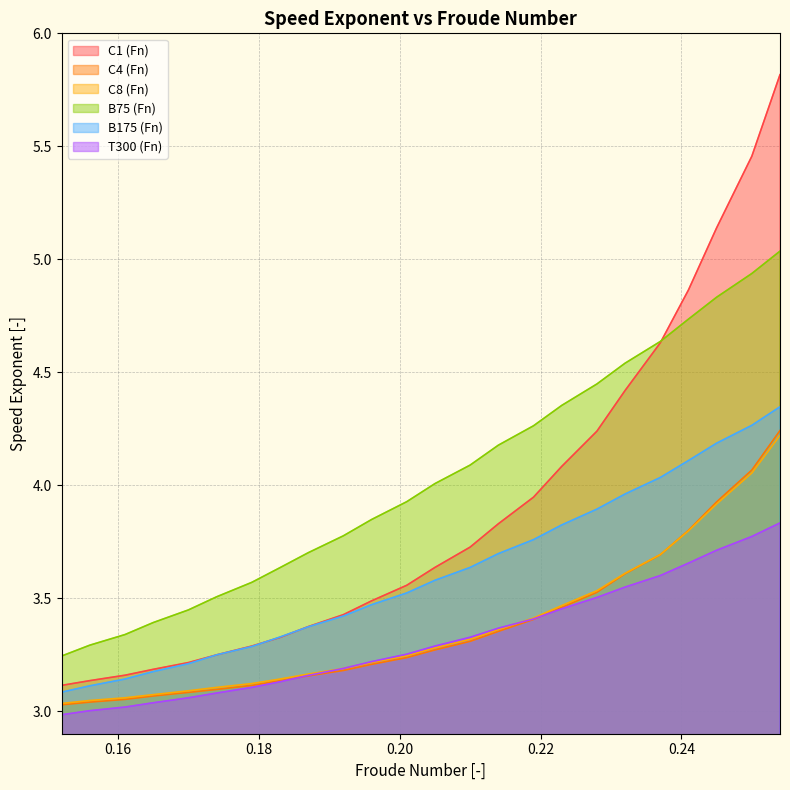

At how many categories does at least one series exceed 3?

24